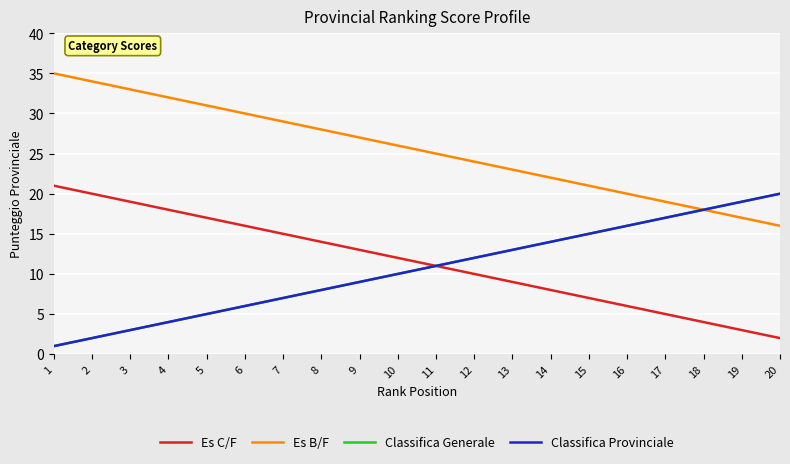

The Es C/F series shows 8 at 14. True or false?

True